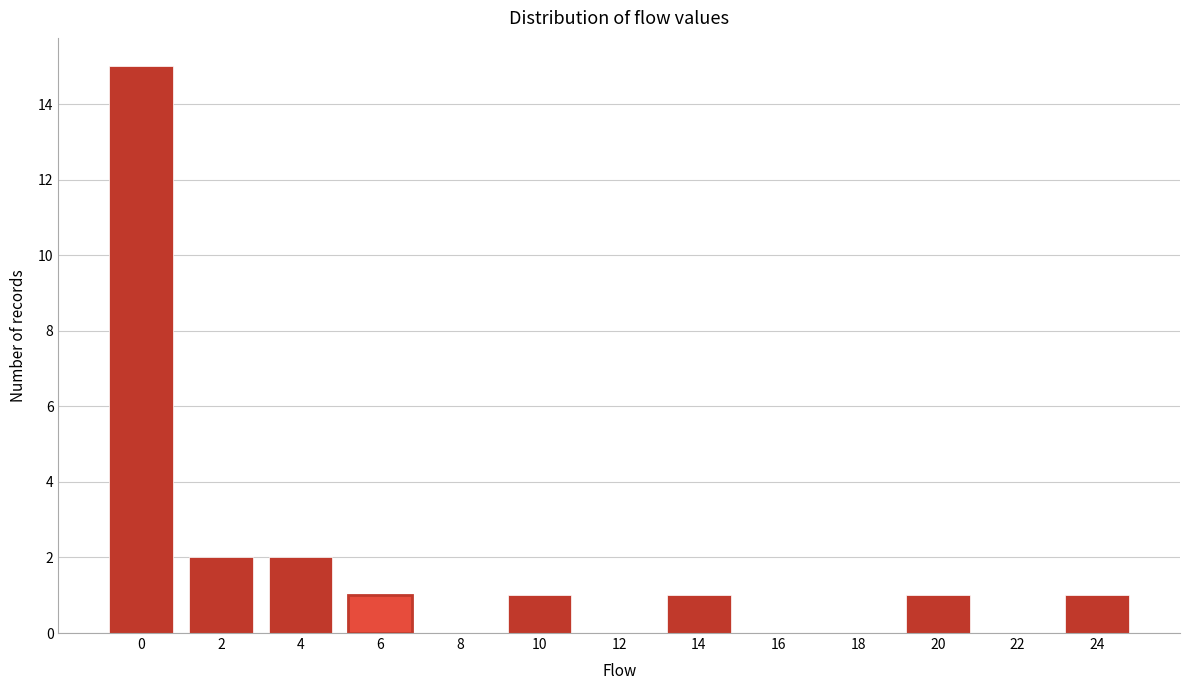

Reading left to right, transcribe all the data shown in this chart.

0=15	2=2	4=2	6=1	8=0	10=1	12=0	14=1	16=0	18=0	20=1	22=0	24=1